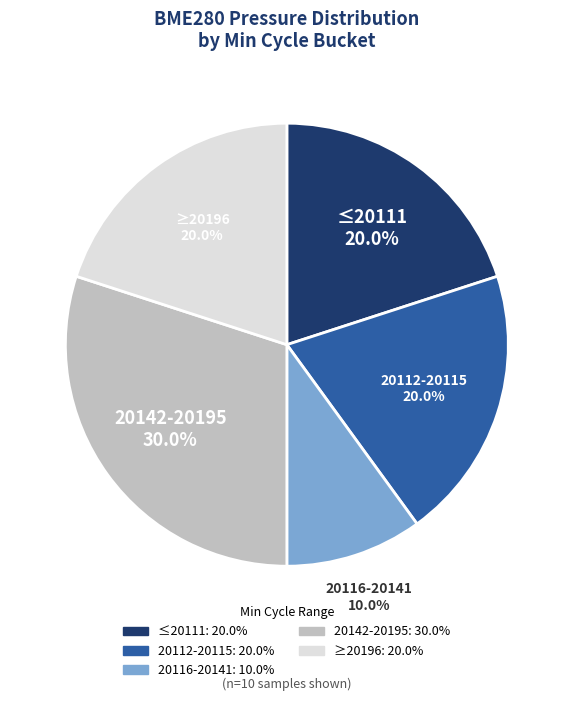

Is there any slice that represents more than half of the pie?

No